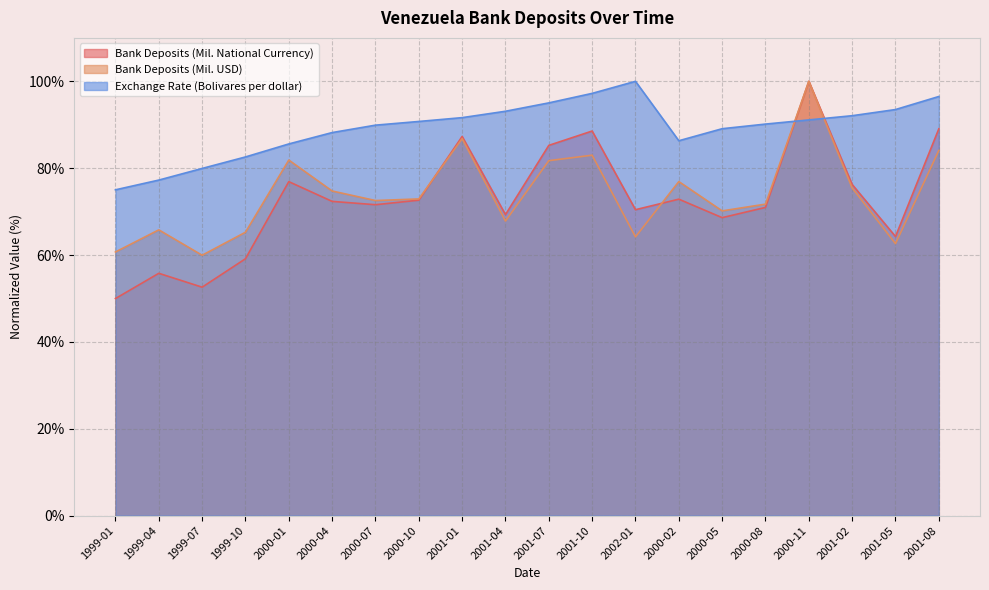

Reading left to right, extract all data points from this chart.

Bank Deposits (Mil. National Currency): 1999-01=50.0	1999-04=55.8	1999-07=52.6	1999-10=59.1	2000-01=76.9	2000-04=72.3	2000-07=71.6	2000-10=72.6	2001-01=87.3	2001-04=69.3	2001-07=85.2	2001-10=88.6	2002-01=70.4	2000-02=72.9	2000-05=68.6	2000-08=71.0	2000-11=100.0	2001-02=76.2	2001-05=64.3	2001-08=89.1
Bank Deposits (Mil. USD): 1999-01=60.7	1999-04=65.8	1999-07=59.9	1999-10=65.2	2000-01=81.9	2000-04=74.7	2000-07=72.5	2000-10=72.9	2001-01=86.8	2001-04=67.8	2001-07=81.7	2001-10=83.0	2002-01=64.2	2000-02=76.9	2000-05=70.2	2000-08=71.7	2000-11=100.0	2001-02=75.4	2001-05=62.6	2001-08=84.1
Exchange Rate (Bolivares per dollar): 1999-01=75.0	1999-04=77.3	1999-07=79.9	1999-10=82.6	2000-01=85.6	2000-04=88.2	2000-07=89.9	2000-10=90.8	2001-01=91.6	2001-04=93.1	2001-07=95.0	2001-10=97.2	2002-01=100.0	2000-02=86.3	2000-05=89.1	2000-08=90.2	2000-11=91.1	2001-02=92.1	2001-05=93.5	2001-08=96.5